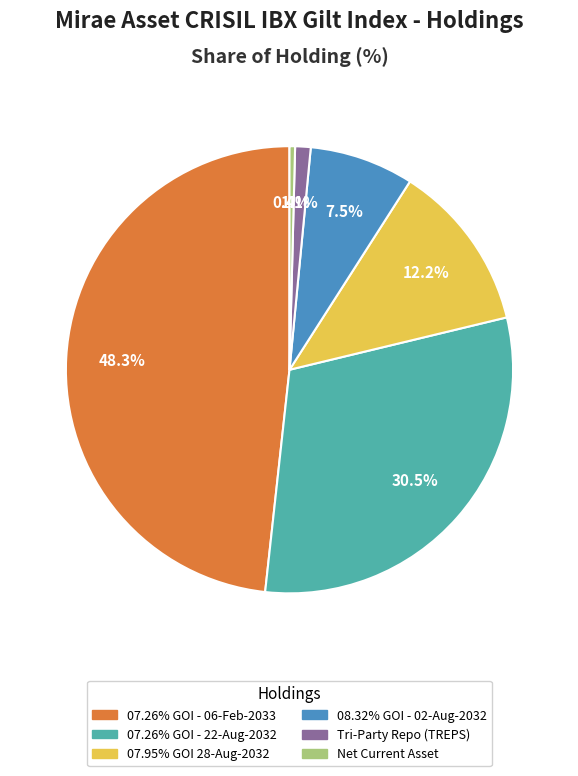

Is there a majority slice in this chart?

No